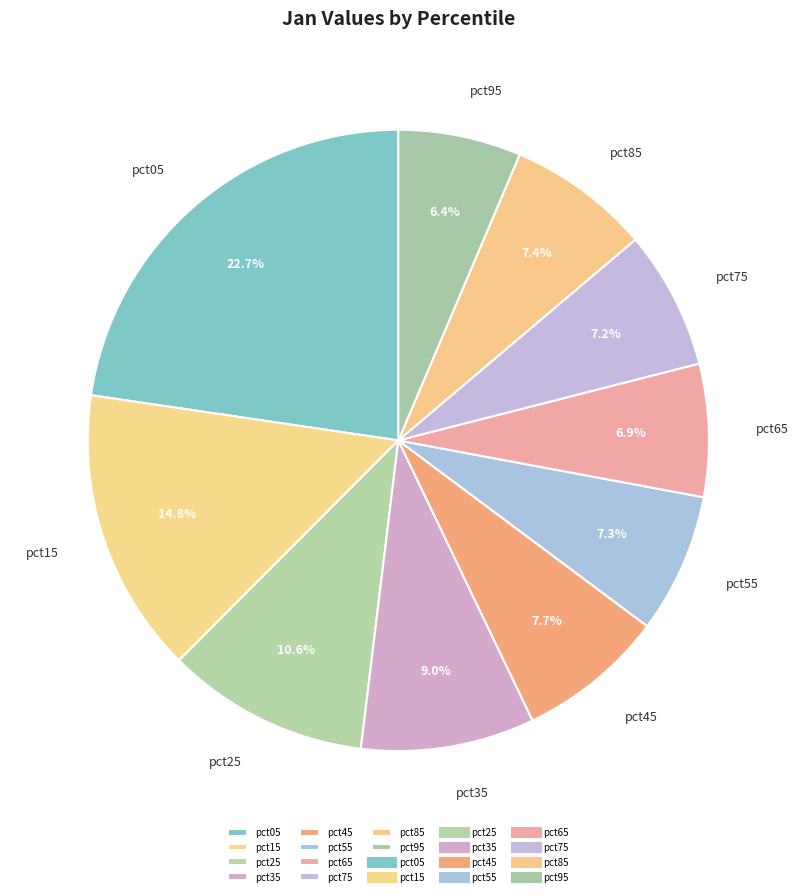

Is the sum of pct25 and pct15 greater than half?

No